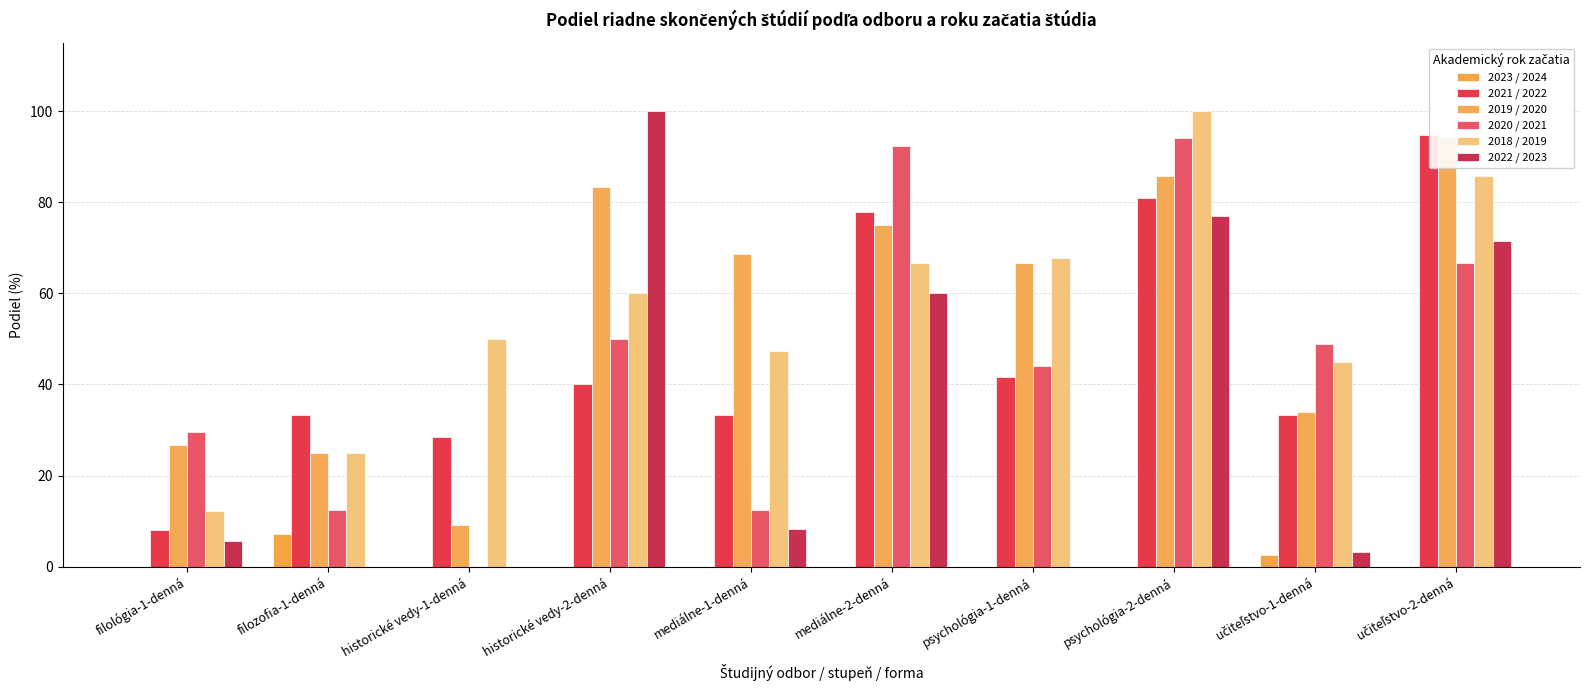

What position from the right is učiteľstvo-1-denná?

2